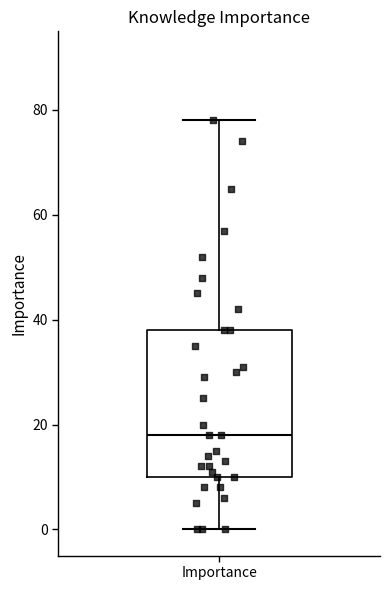

Transcribe this box plot: give where the median line is, the range the box spans, and where the two whiskers end, as read against the y-axis. The values are not printed on the chart, so give them approximately, as read against the axis.

median 18, box 10 to 38, whiskers 0 to 78